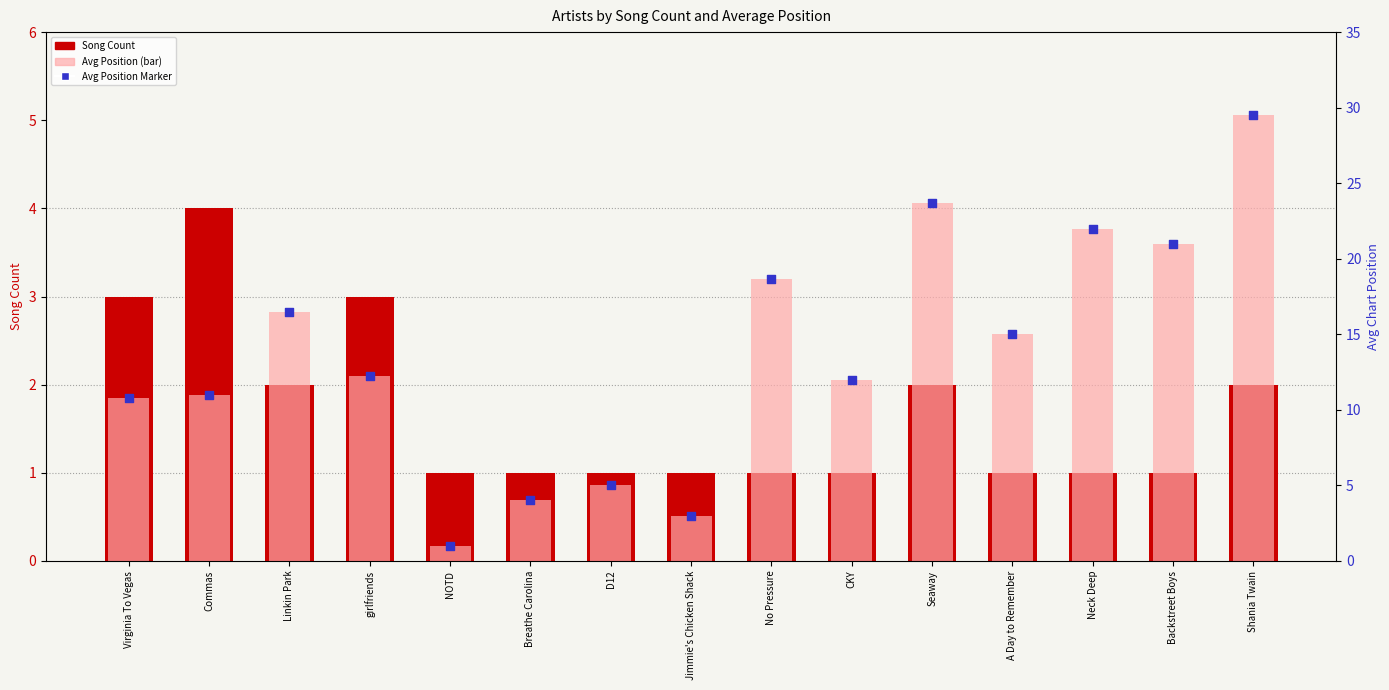

At which category is the sum across all series the highest?

Shania Twain